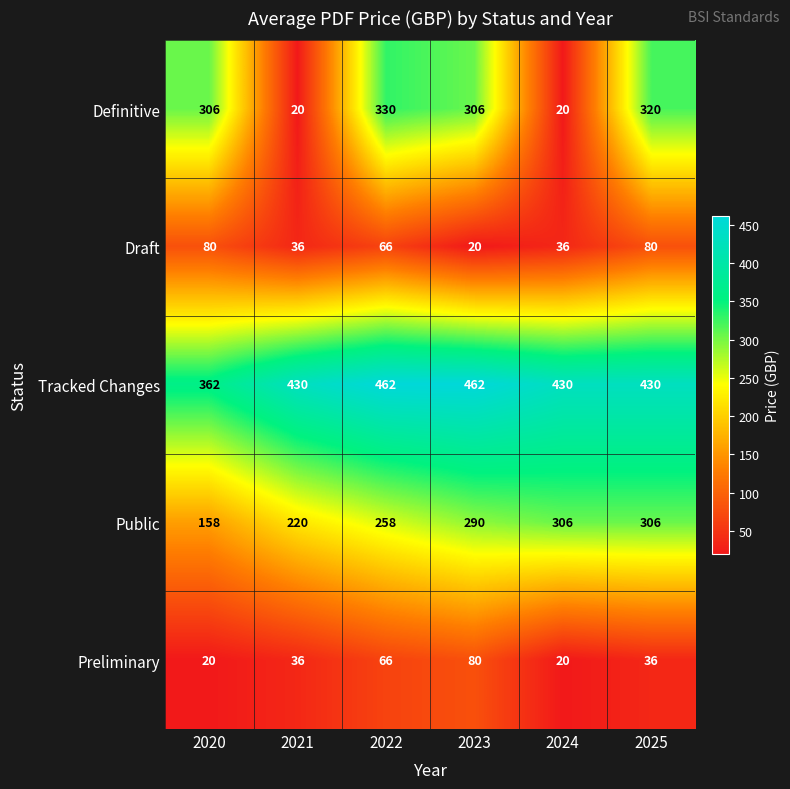

The value of Preliminary at 2022 is 66. True or false?

True